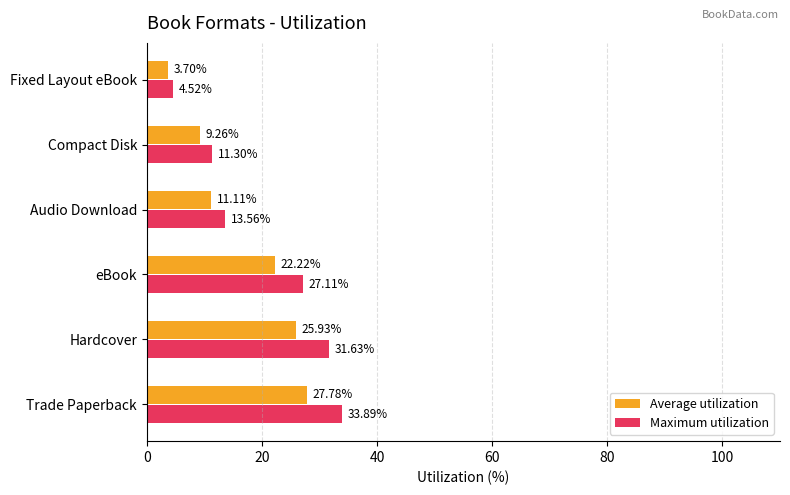

What is the lowest value of the Average utilization series?

3.7